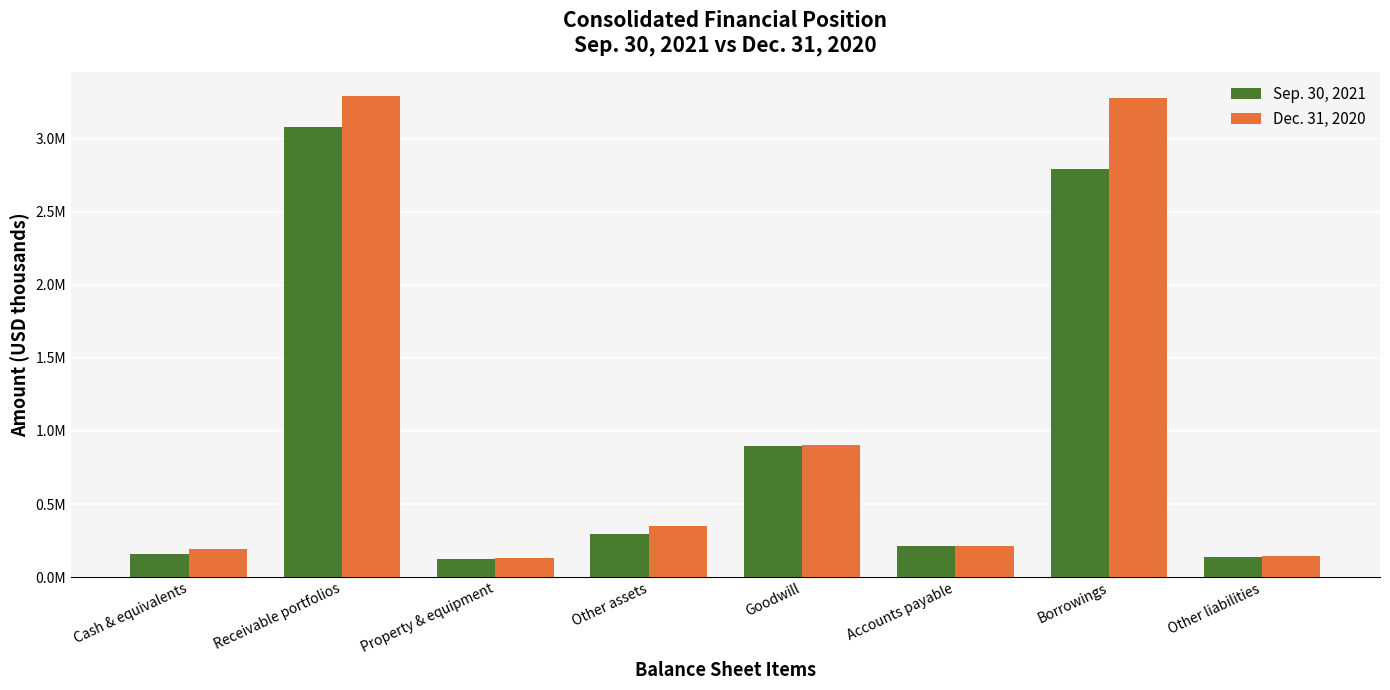

What are all the series names shown in the legend?

Sep. 30, 2021, Dec. 31, 2020